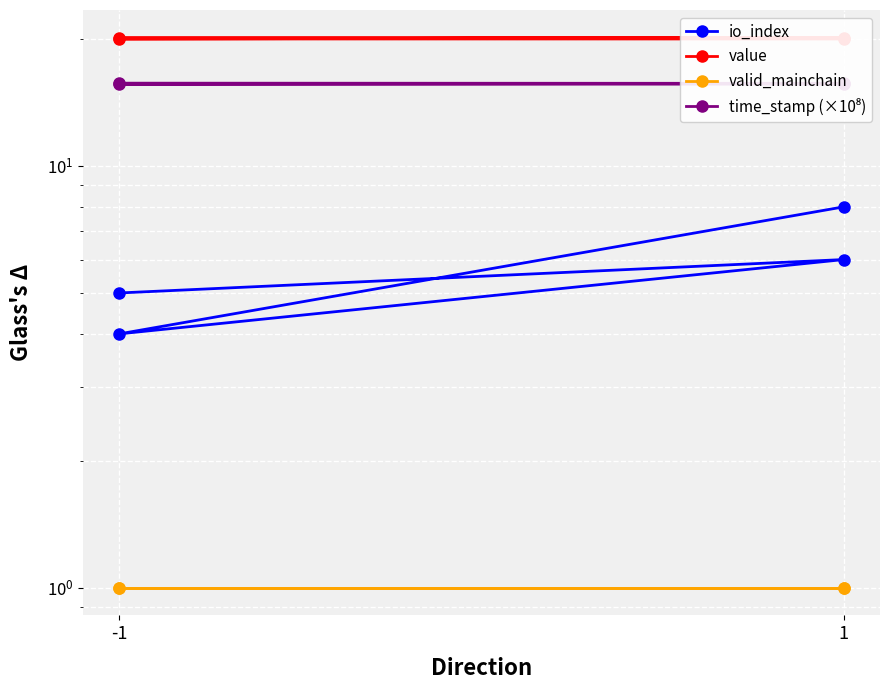

In io_index, how many points are higher than both neighbors (excluding endpoints)?

1